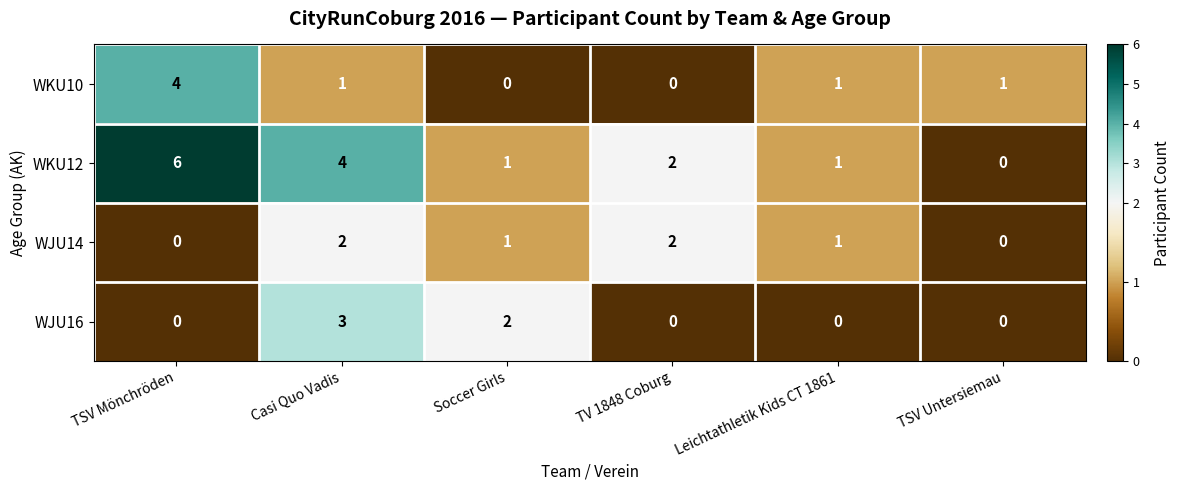

Rank the series by their maximum value, from lowest to highest.

WJU14, WJU16, WKU10, WKU12